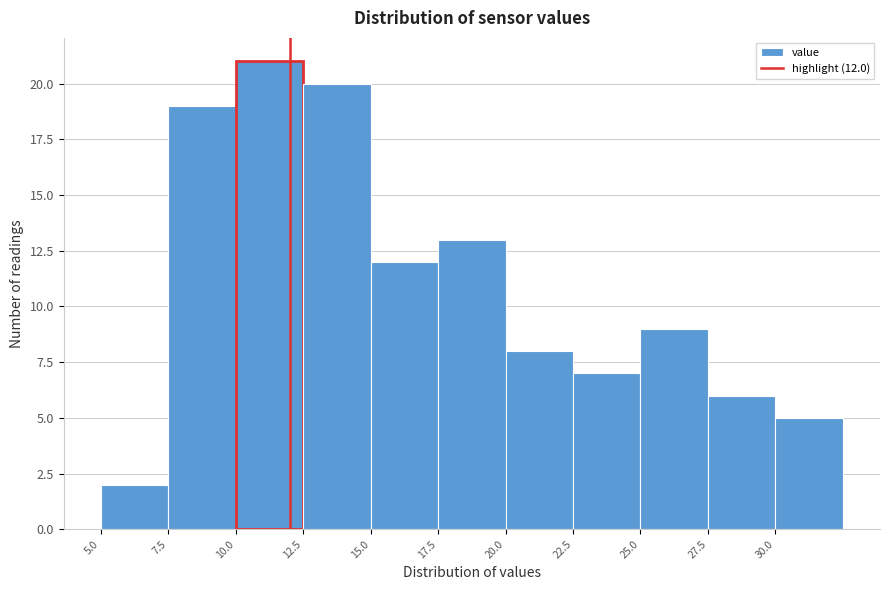

Which range on the x-axis has the tallest bar?

10.0 to 12.5